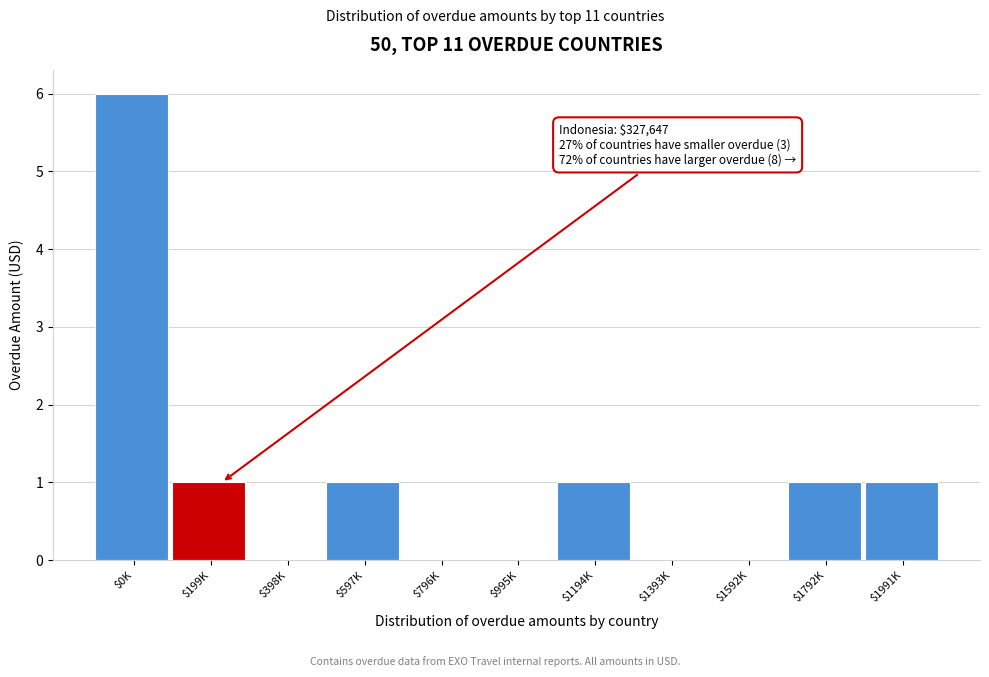

What is the sum of all values?

11